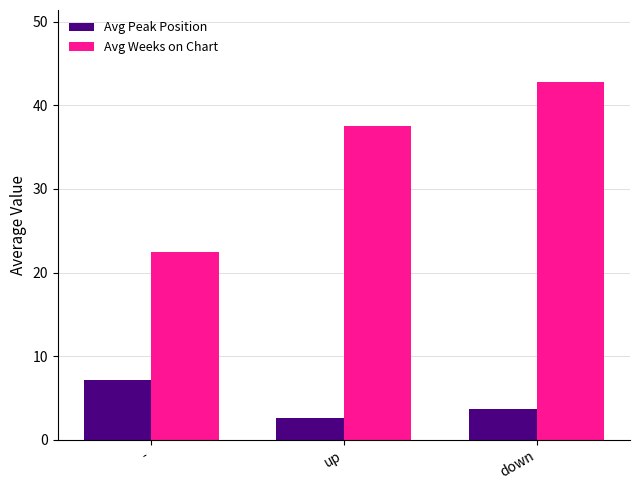

What is the label of the 1st bar from the right?

down